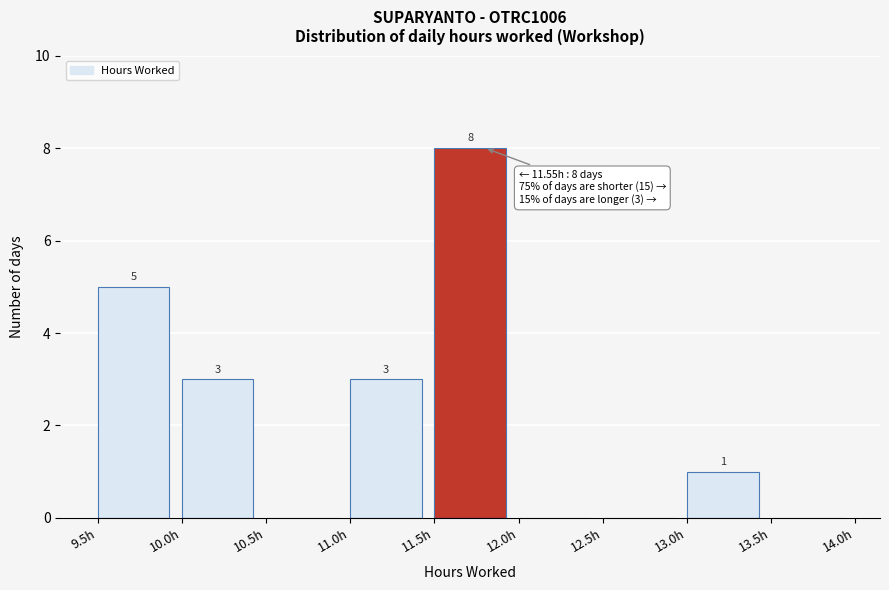

Which range on the x-axis has the tallest bar?

11.5 to 12.0